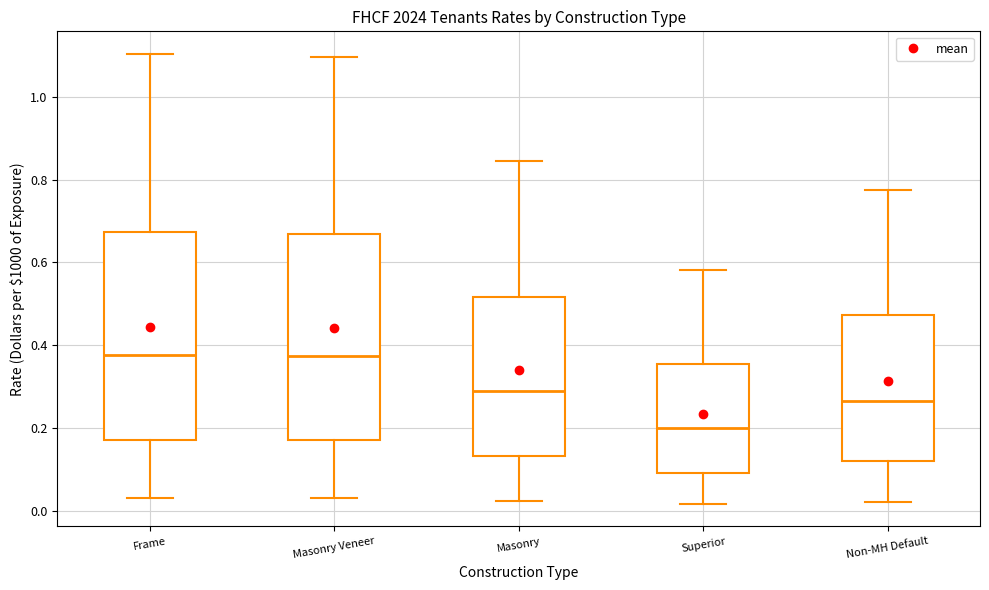

Where is the lower edge of the box for Superior on the y-axis? The values are not printed on the chart, so give them approximately, as read against the axis.

0.10